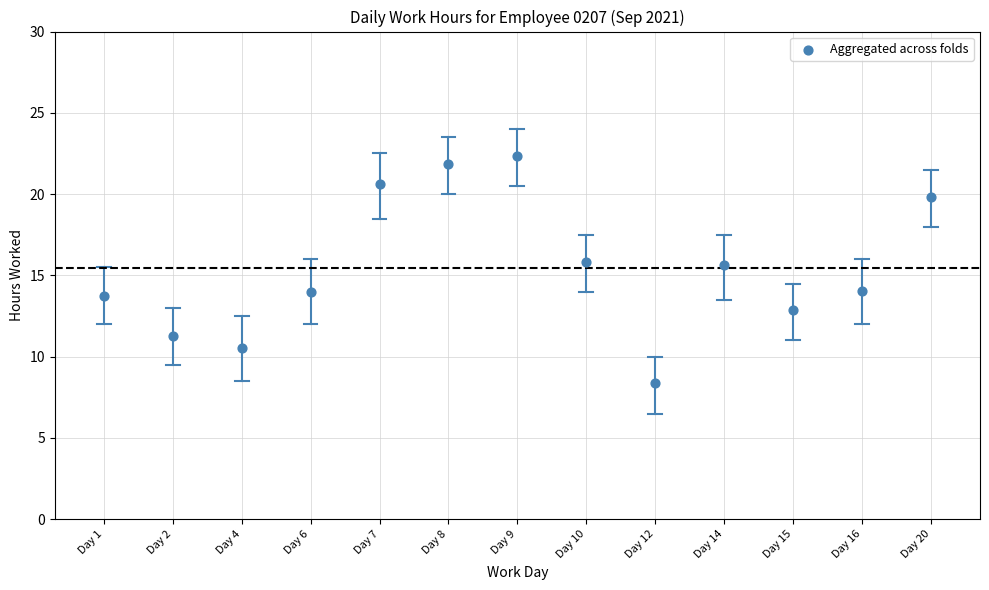

What is the range of Y values (max minus min)?

14.0